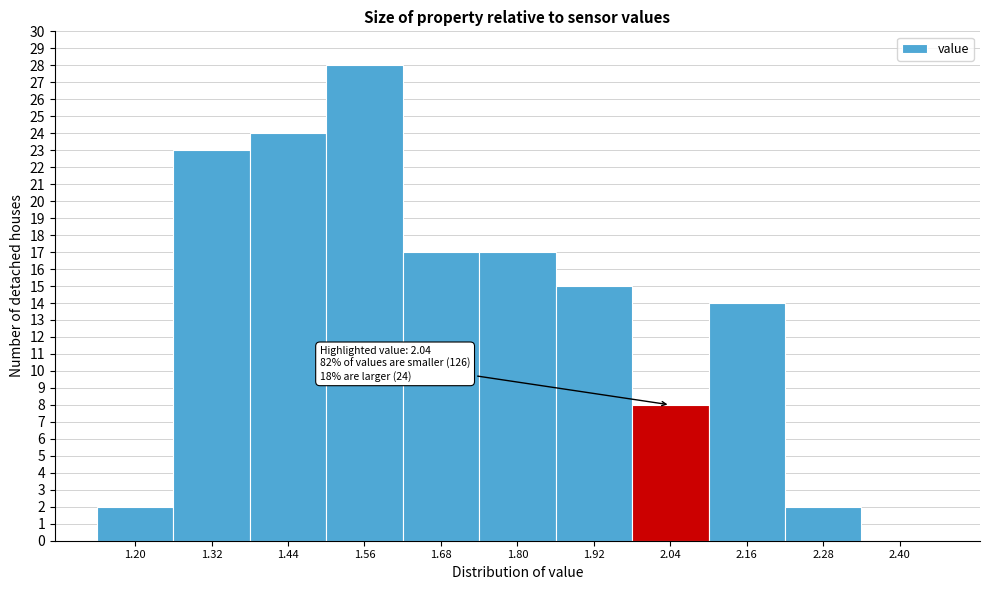

Reading left to right, what are all the values shown in this chart?

1.20=2	1.32=23	1.44=24	1.56=28	1.68=17	1.80=17	1.92=15	2.04=8	2.16=14	2.28=2	2.40=0